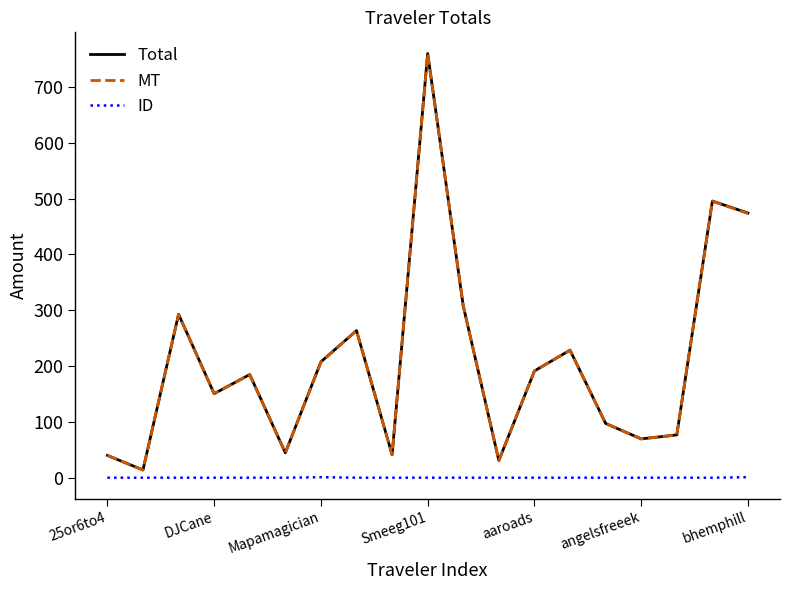

What is the maximum value for Total?

759.7